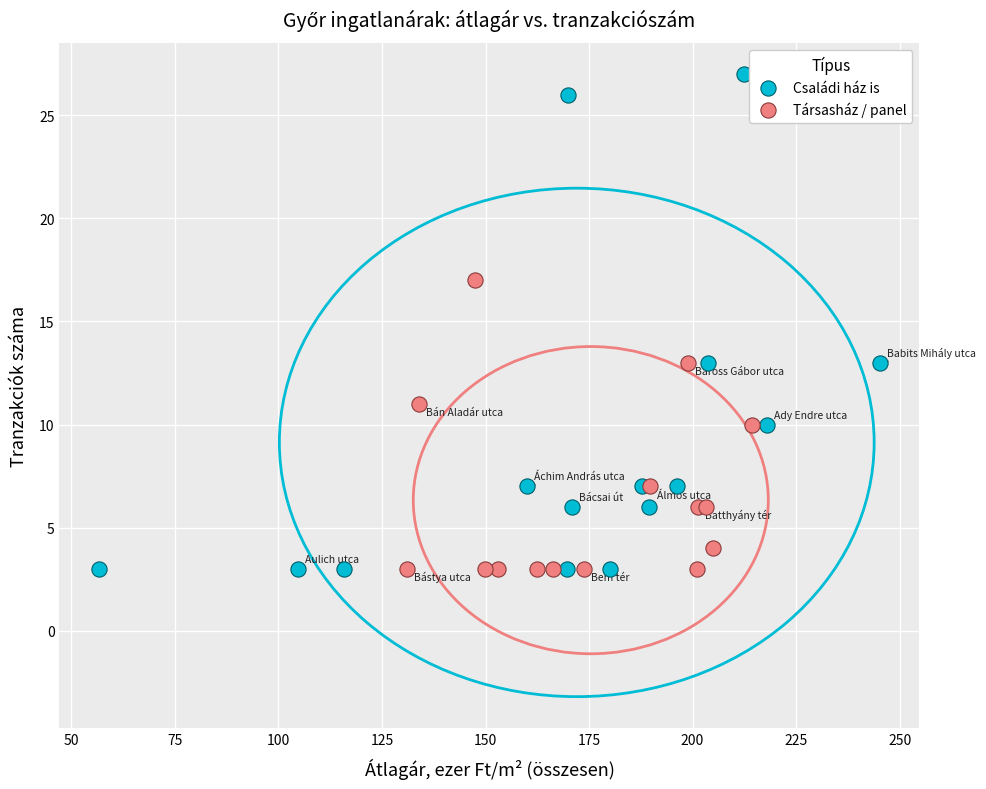

Which series has the largest Y range (max minus min)?

Családi ház is